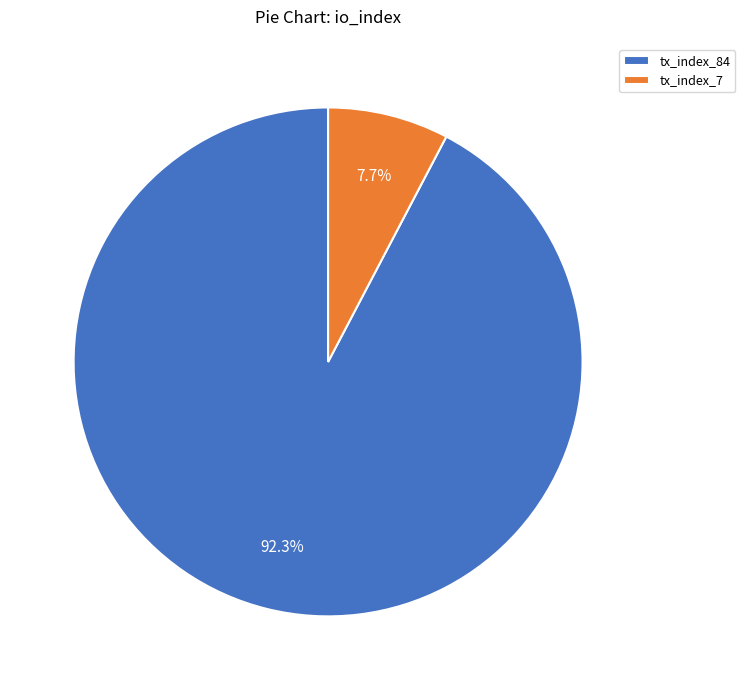

What is the majority slice?

tx_index_84